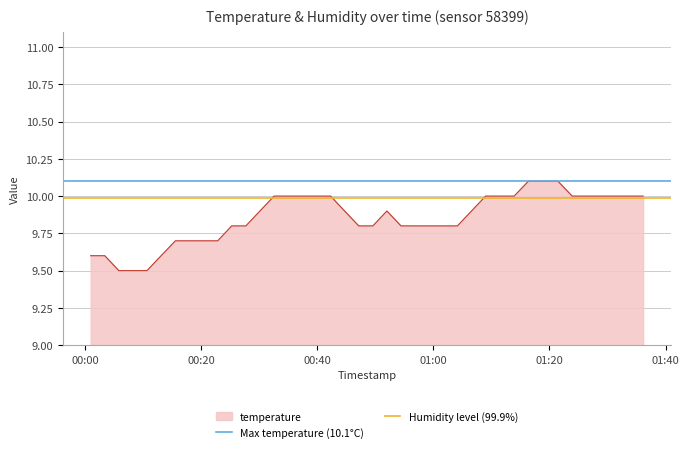

Which series has the largest total across all categories?

Max temperature (10.1°C)